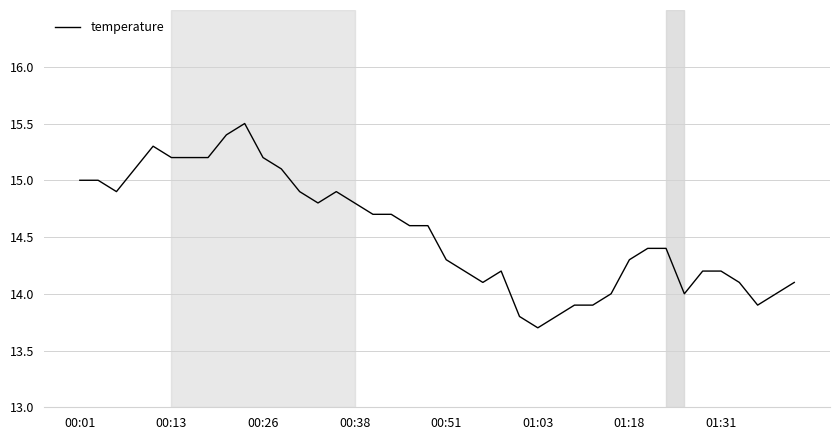

What is the difference between the maximum and minimum values?

1.8